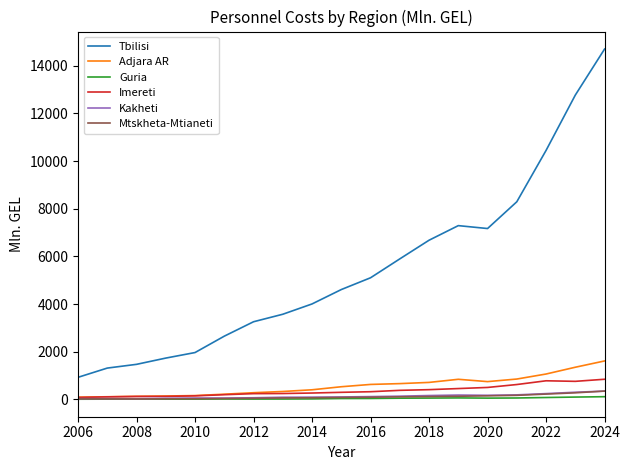

Which series has the largest total across all categories?

Tbilisi